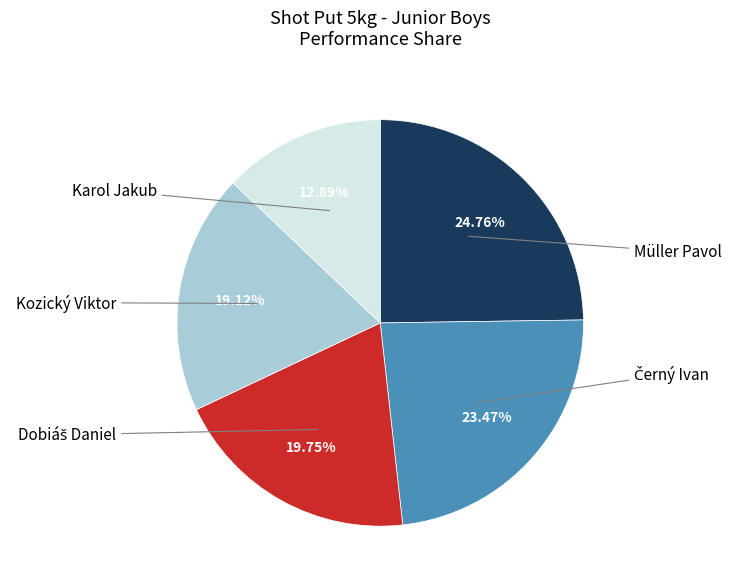

Does any single category account for the majority?

No